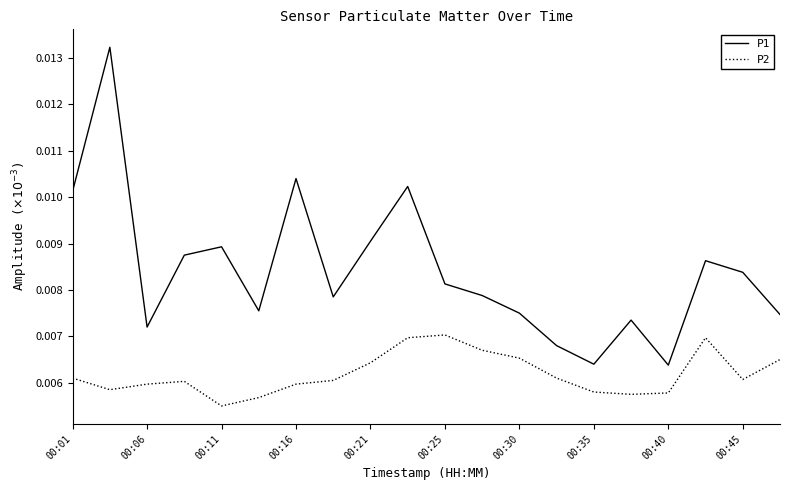

Rank the series by their maximum value, from highest to lowest.

P1, P2